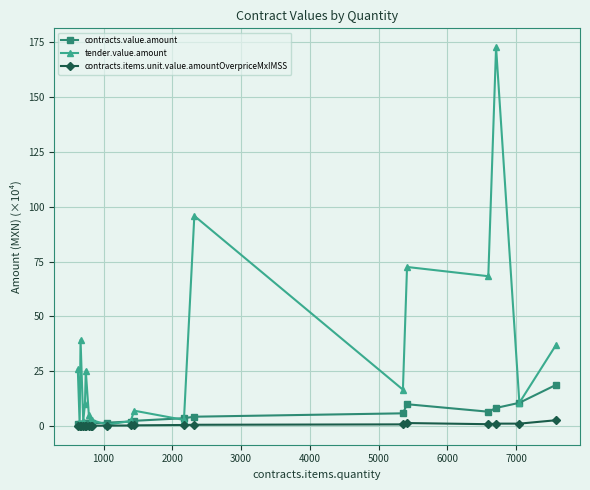

In tender.value.amount, how many points are lower than both neighbors (excluding endpoints)?

8